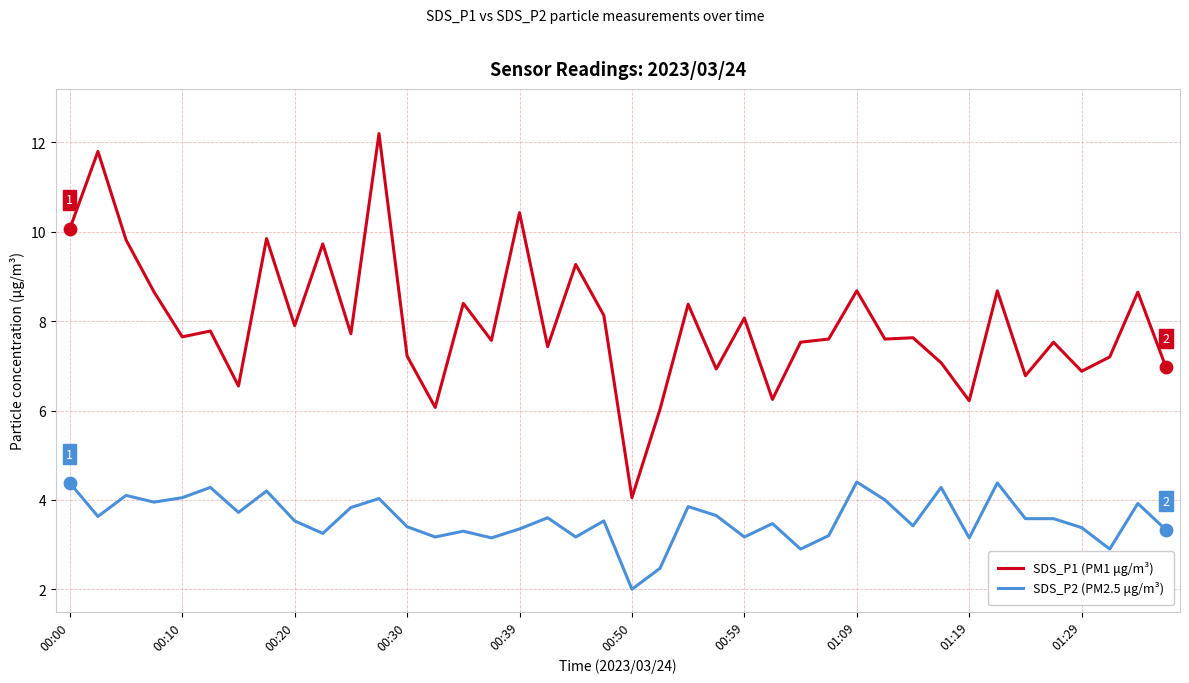

What is the difference between the maximum and minimum values in the SDS_P2 (PM2.5 μg/m³) series?

2.4